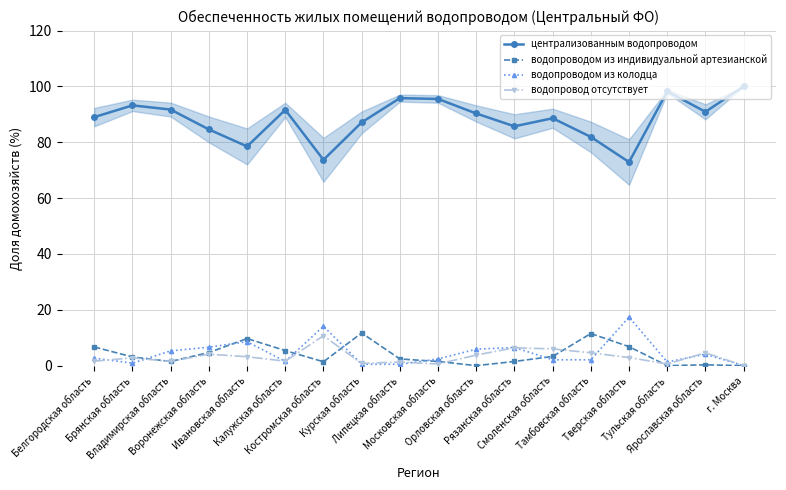

At Тверская область, list the series in order from smallest to largest.

водопровод отсутствует, водопроводом из индивидуальной артезианской, водопроводом из колодца, централизованным водопроводом